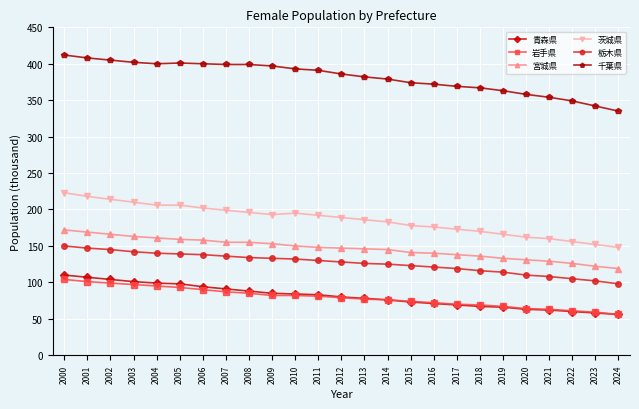

Read the 青森県 value at 2021.

62